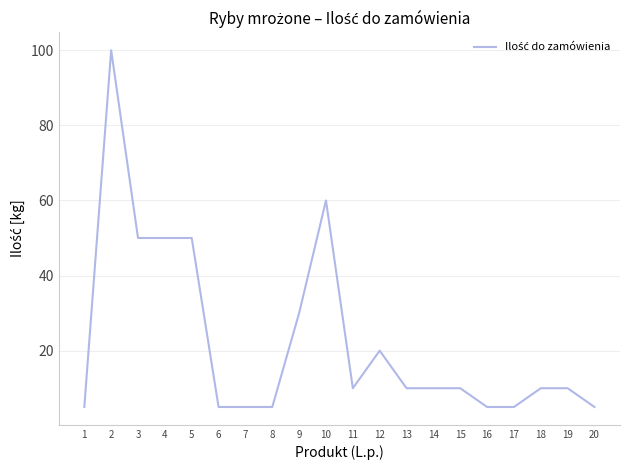

What is the difference between the maximum and minimum values?

95